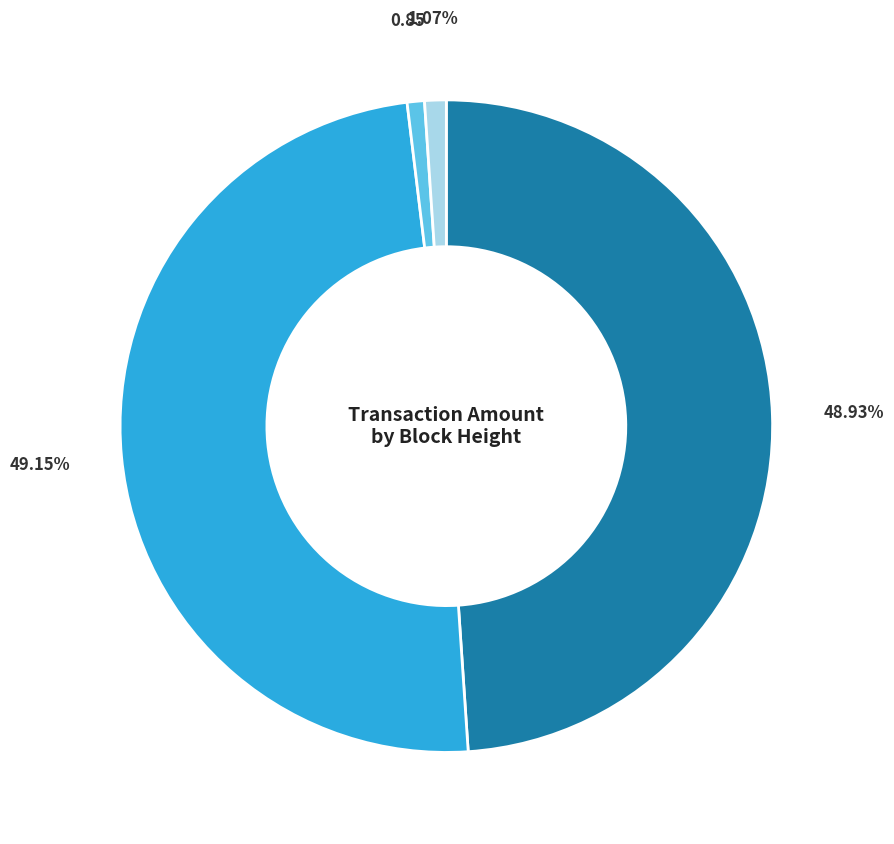

Is there a majority slice in this chart?

No